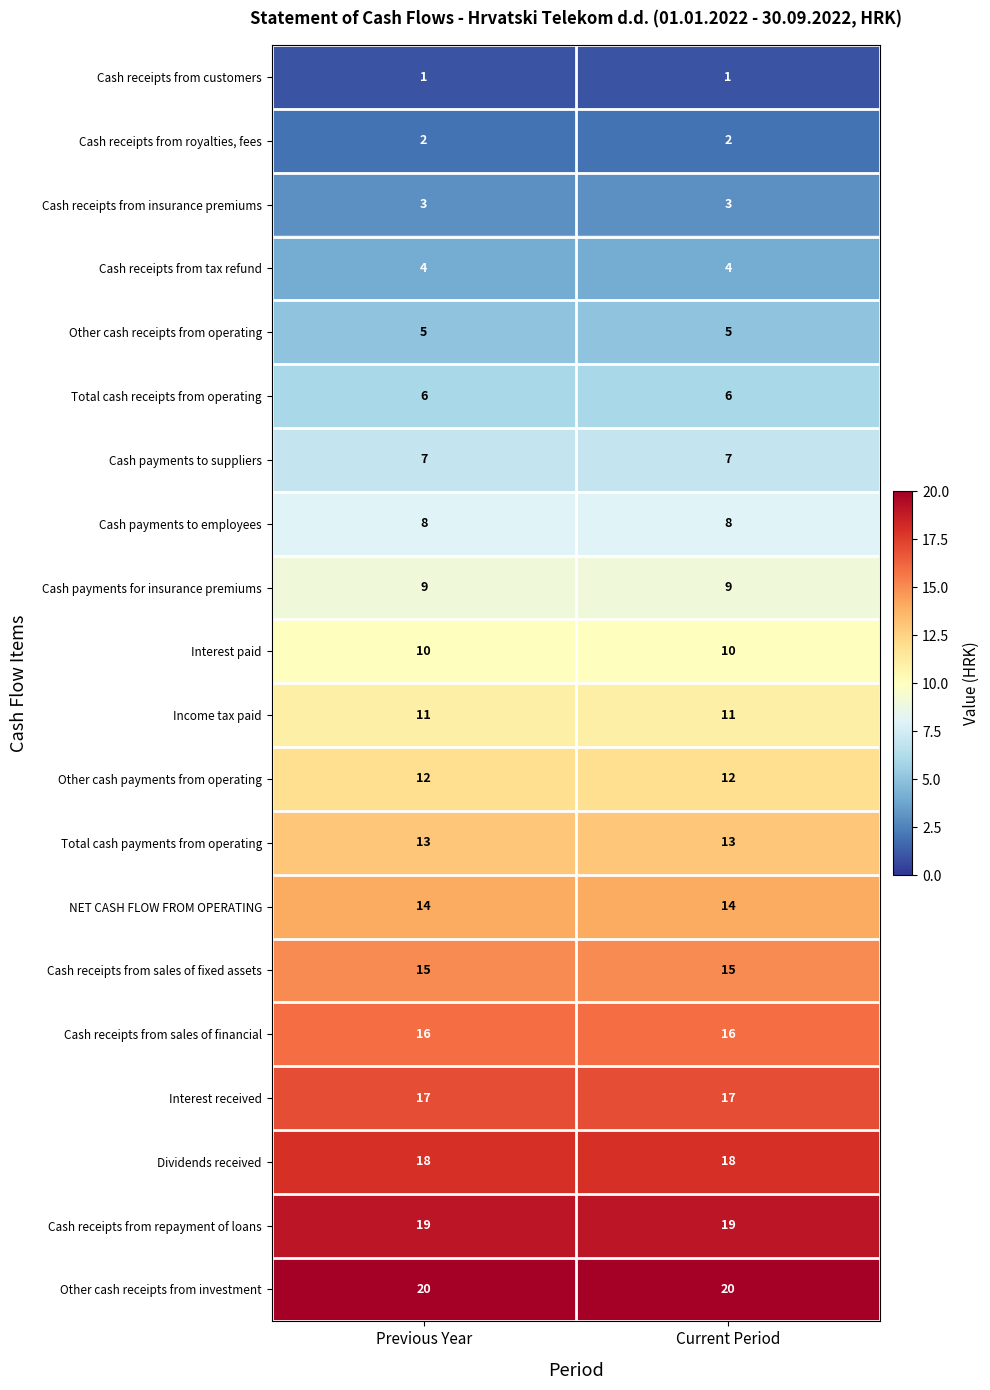

At how many categories does at least one series exceed 10?

2